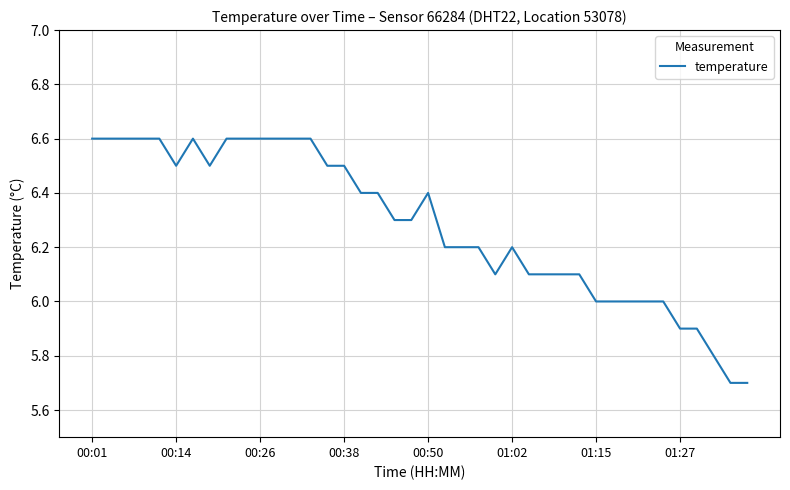

What is the difference between the second highest and second lowest values?

0.9